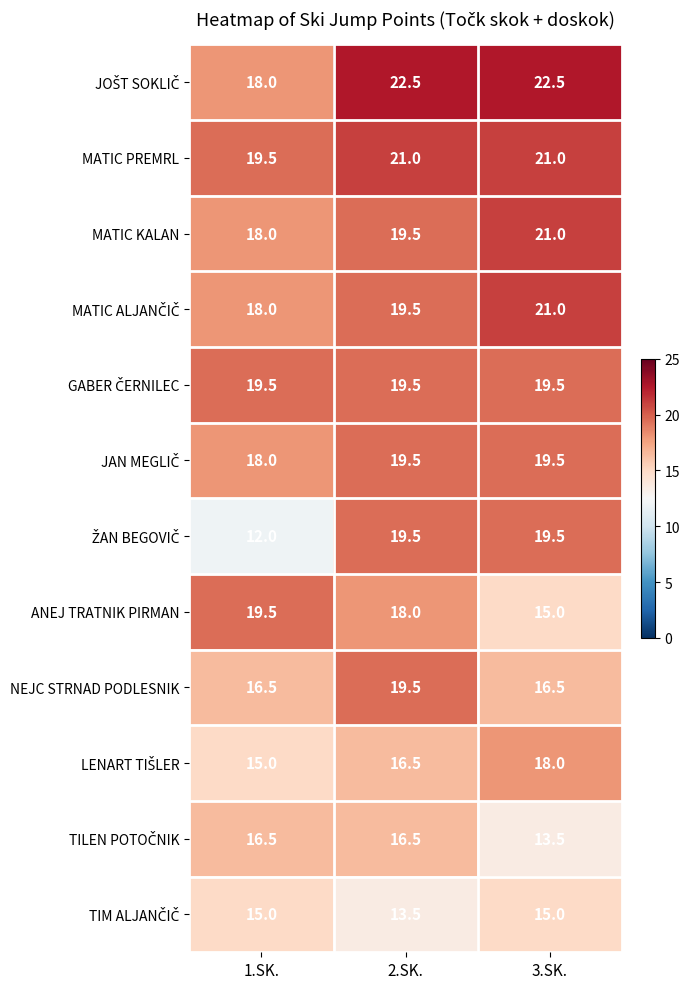

True or false: MATIC KALAN has a value of 28.1 at 3.SK..

False